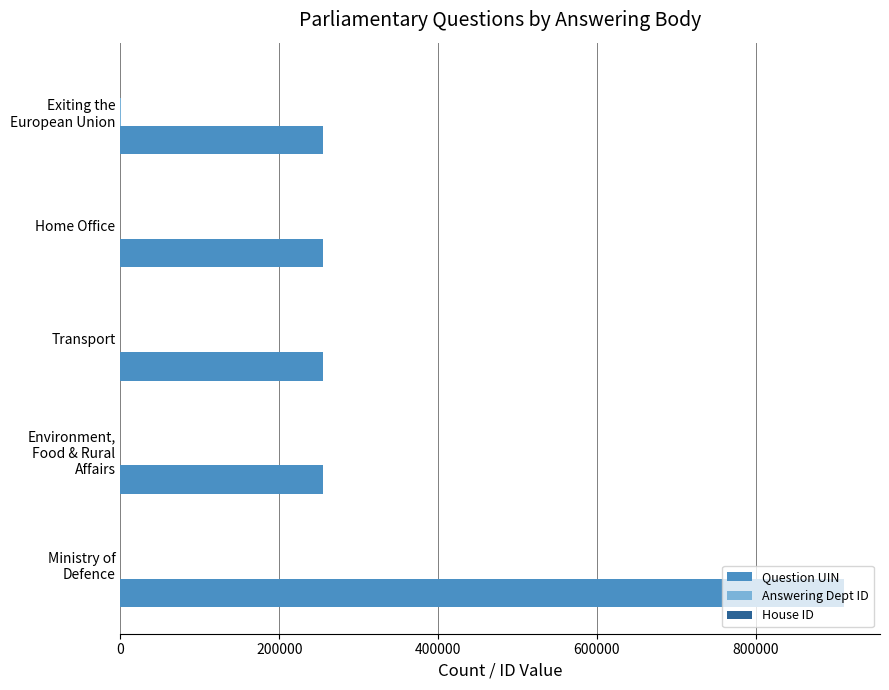

The Question UIN series shows 255294 at Home Office. True or false?

True